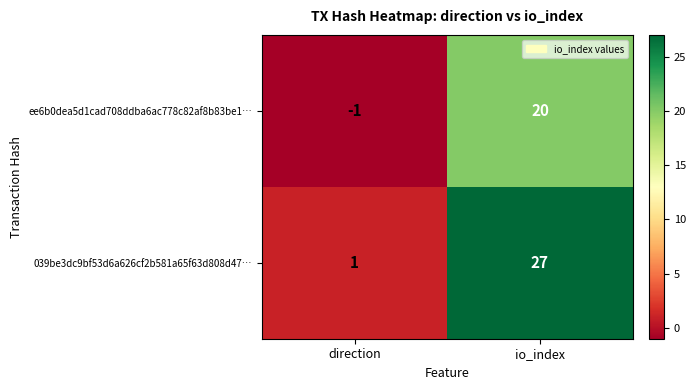

Reading left to right, extract all data points from this chart.

ee6b0dea5d1cad708ddba6ac778c82af8b83be1…: -1	20
039be3dc9bf53d6a626cf2b581a65f63d808d47…: 1	27